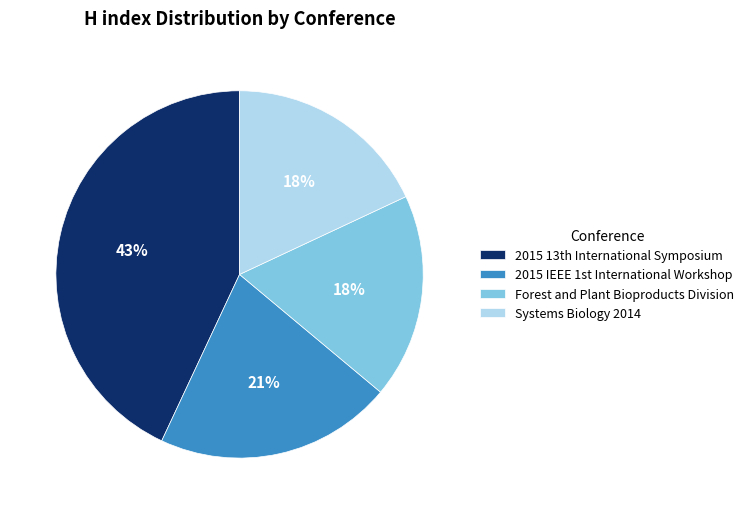

To the nearest percent, what is the average slice percentage?

25%